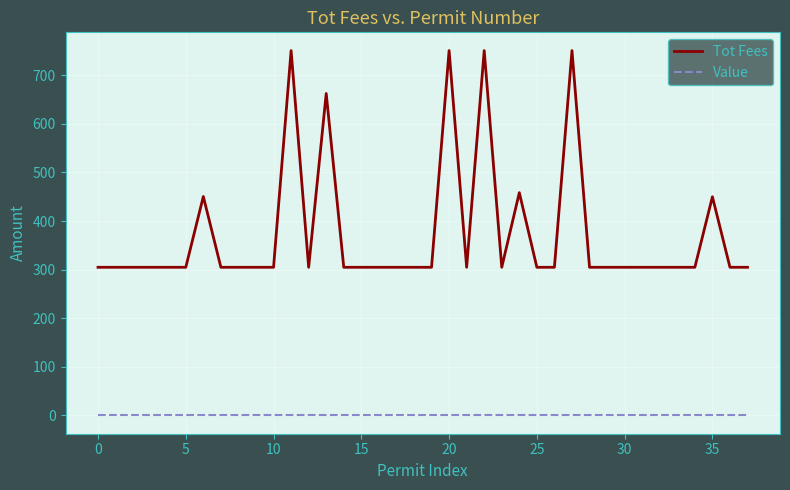

Which series has the largest range (max minus min)?

Tot Fees